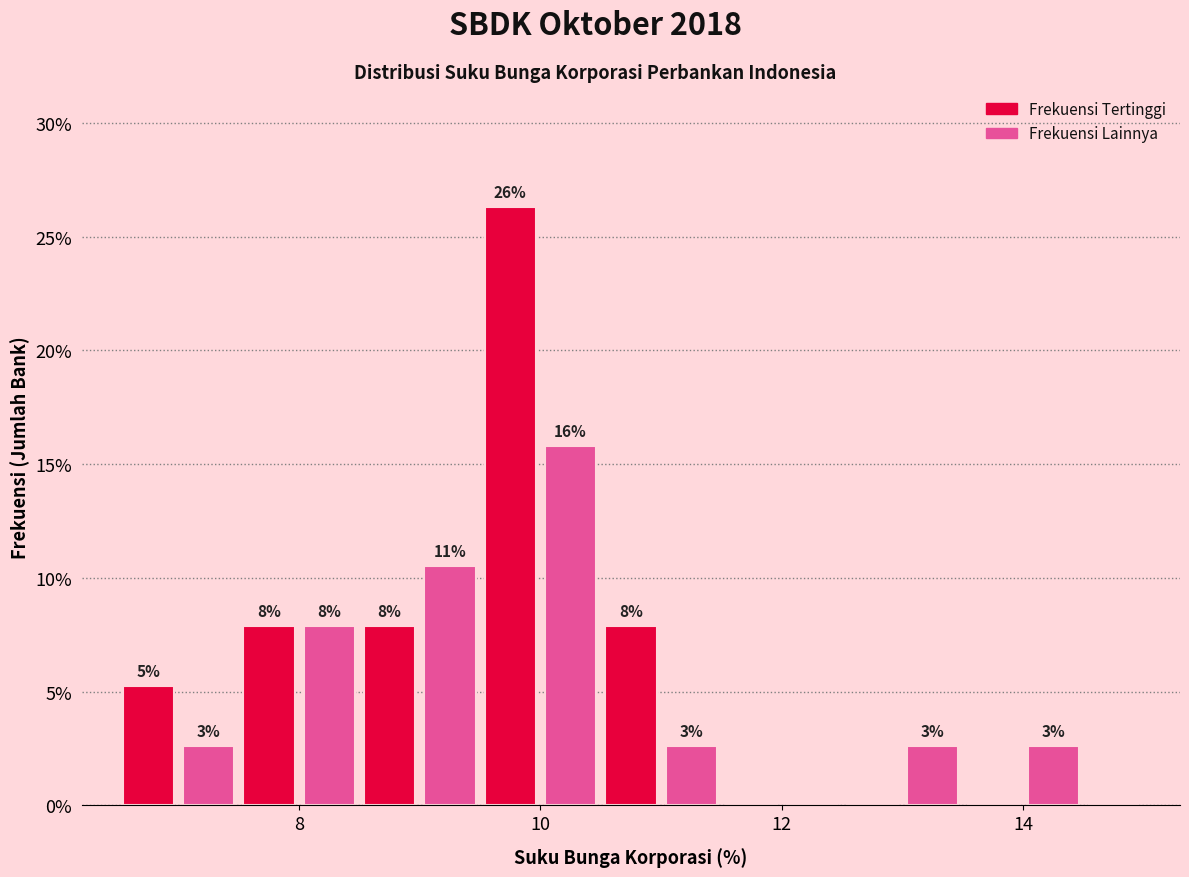

Around what value on the x-axis is the tallest bar? Give the approximate position of its centre, as read against the axis.

9.8